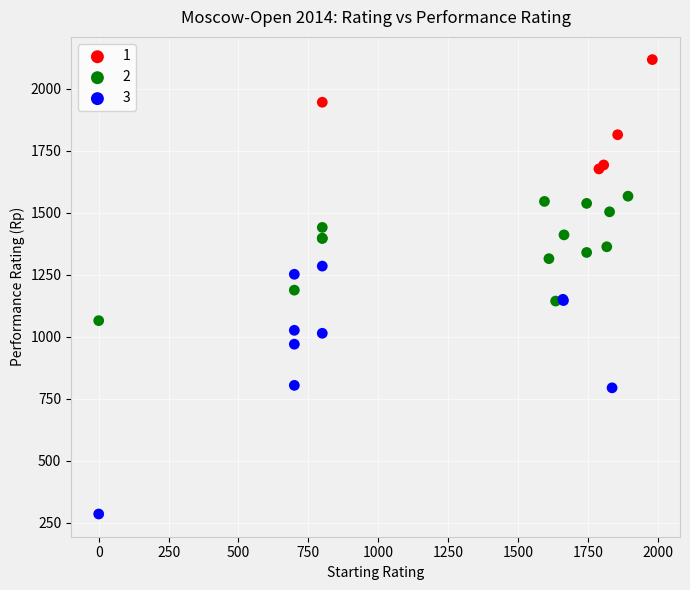

Which series has the widest spread of Y values?

3